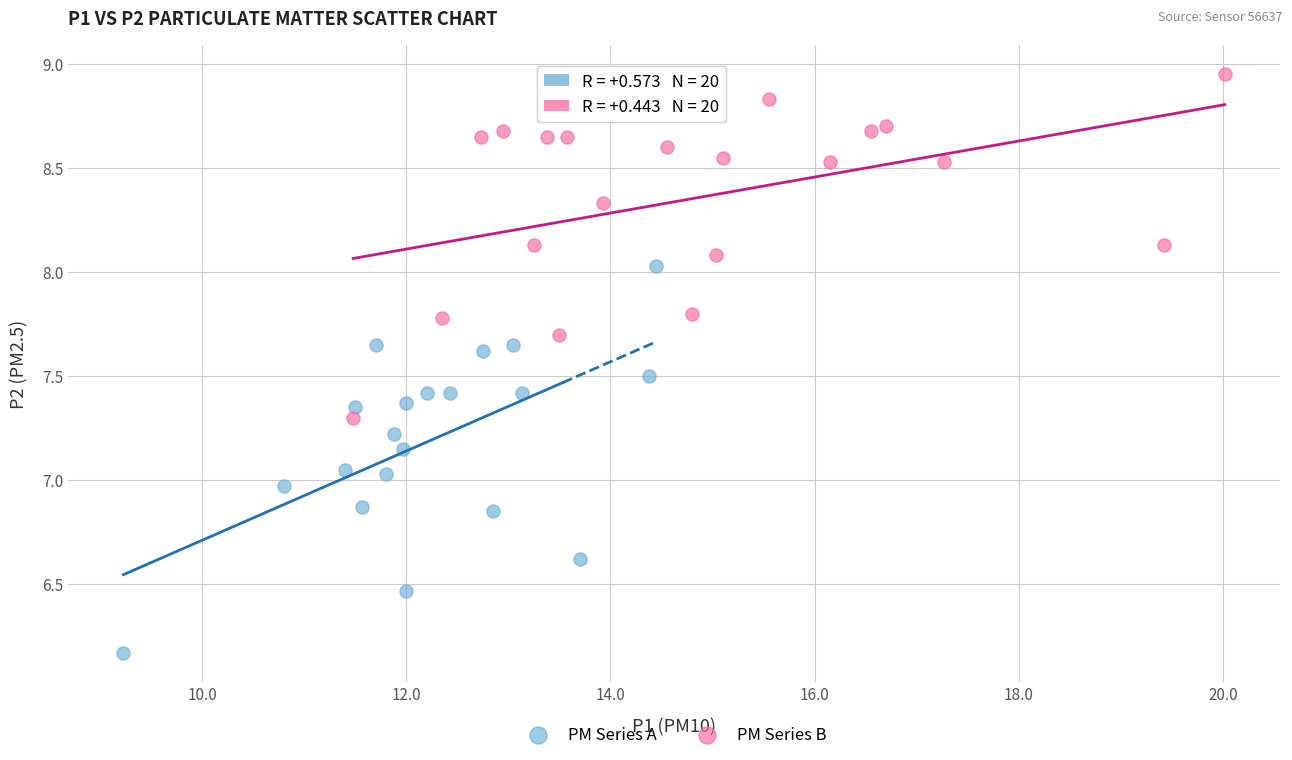

Which series reaches the maximum Y coordinate?

PM Series B